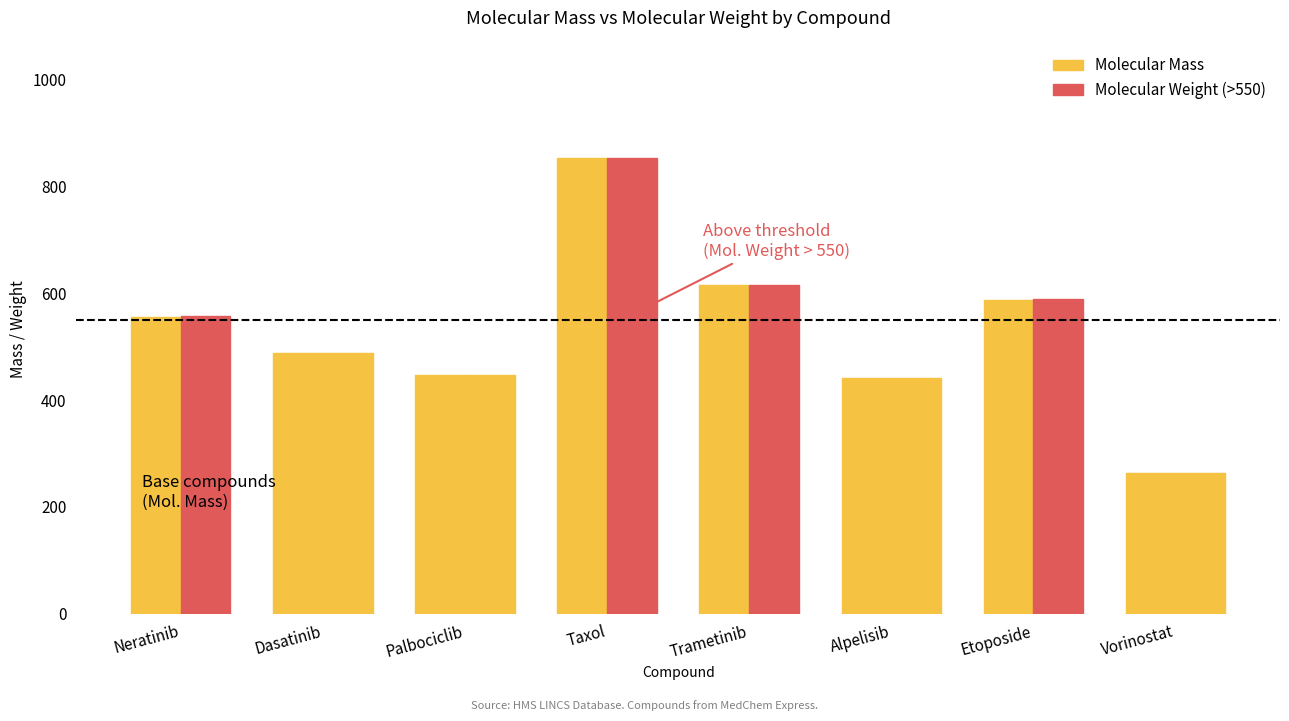

Reading left to right, extract all data points from this chart.

Molecular Mass: 556.2	487.2	447.2	853.3	615.1	441.1	588.2	264.1
Molecular Weight: 557.0	488.0	447.5	853.9	615.4	441.5	588.6	264.3